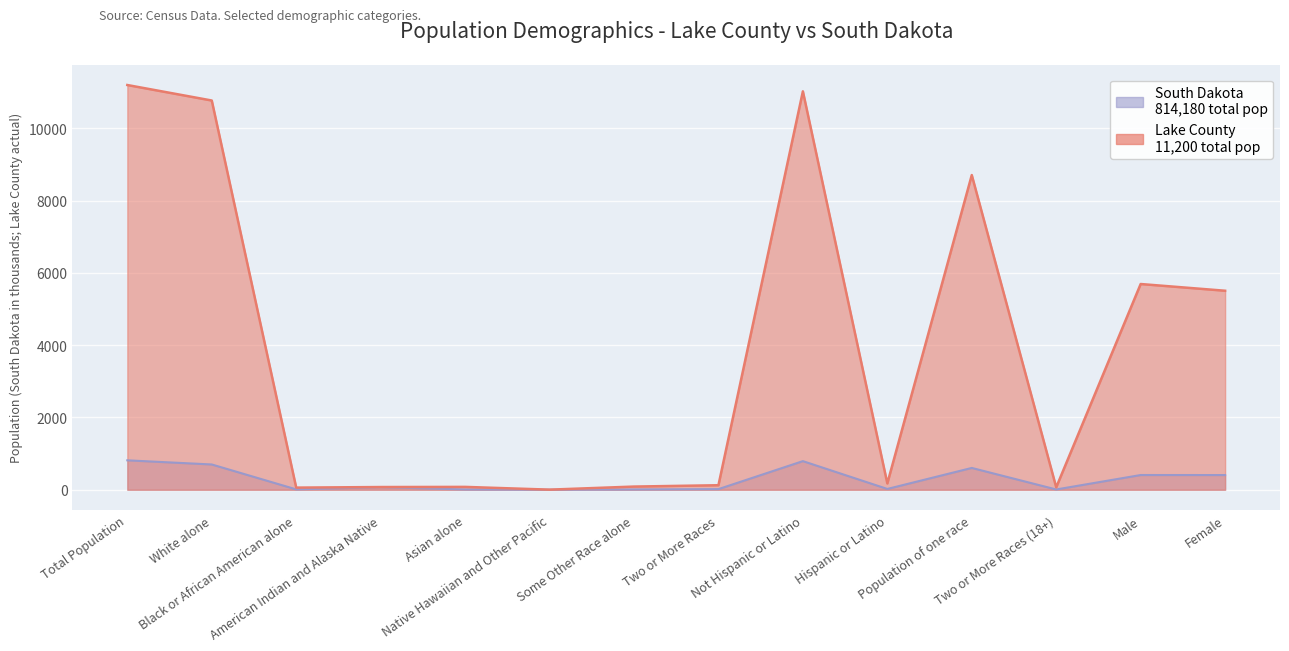

What are all the series names shown in the legend?

Lake County, South Dakota